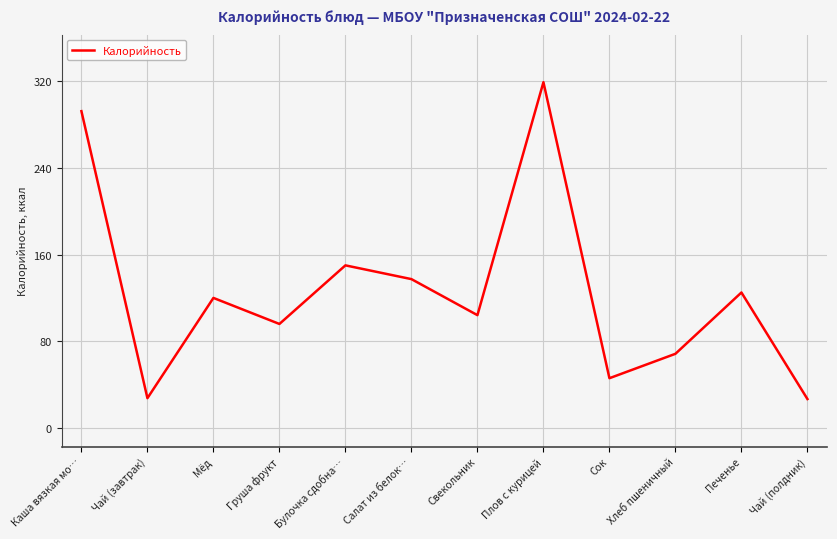

Where is the data nearest to the value 172?

Булочка сдобна…